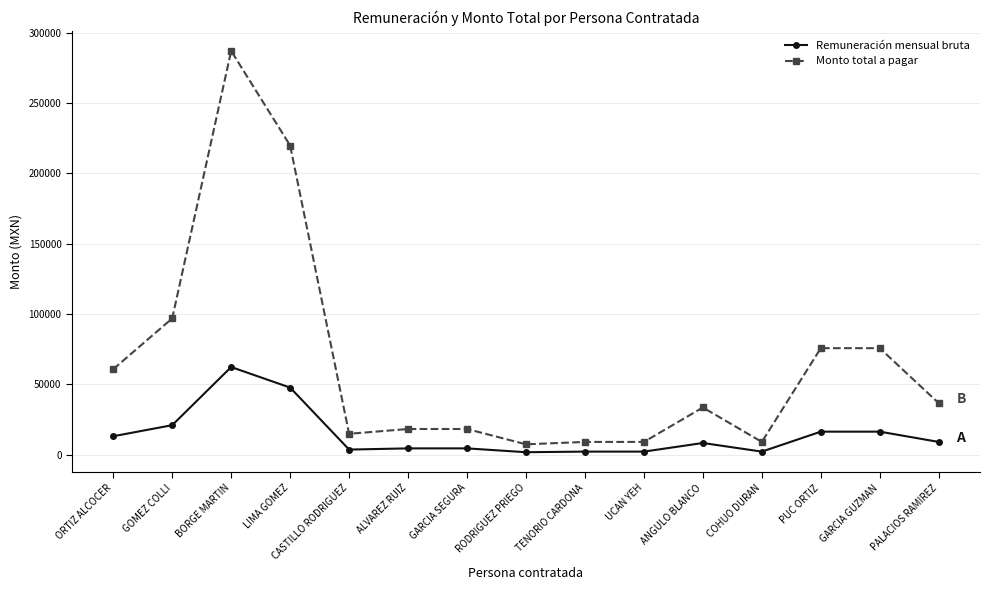

True or false: Remuneración mensual bruta and Monto total a pagar intersect in this chart.

False